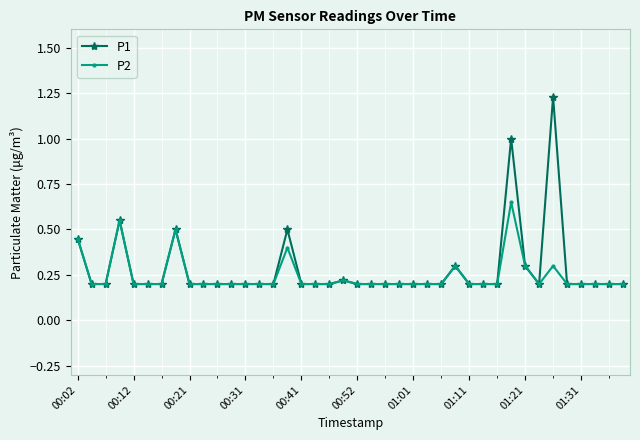

True or false: P1 has more than 0 interior local peaks.

True